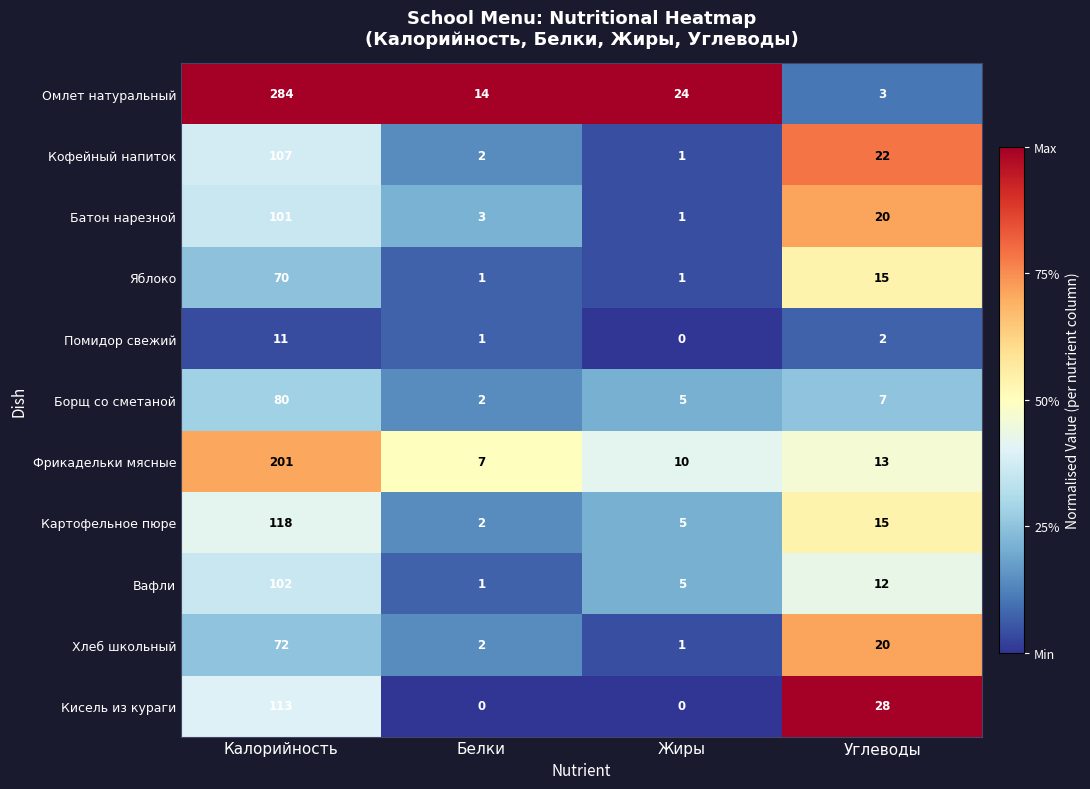

How many Яблоко values are between 1 and 70?

4